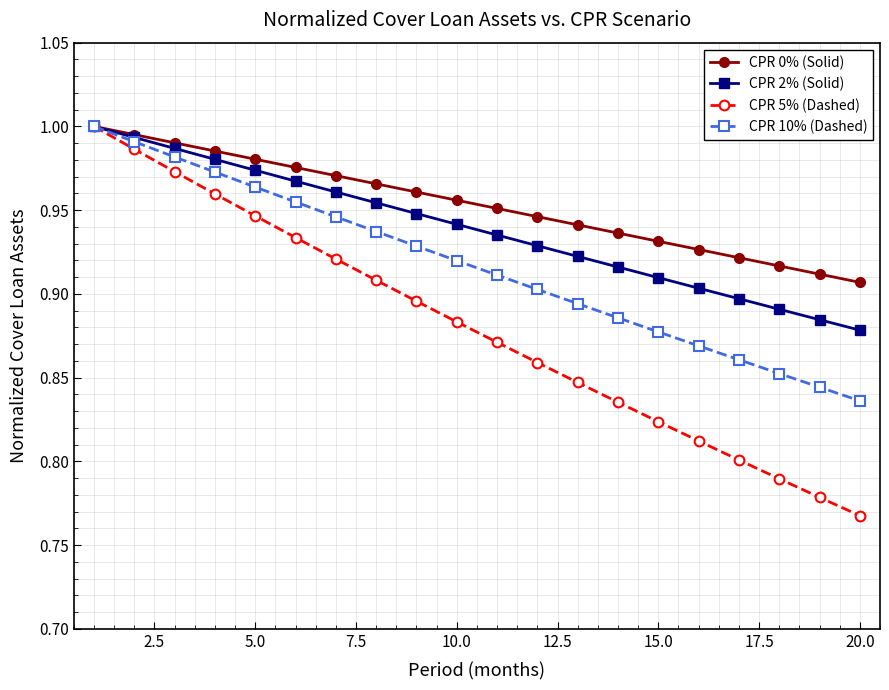

List the series in order of their overall mean, lowest first.

CPR 5% (Dashed), CPR 10% (Dashed), CPR 2% (Solid), CPR 0% (Solid)